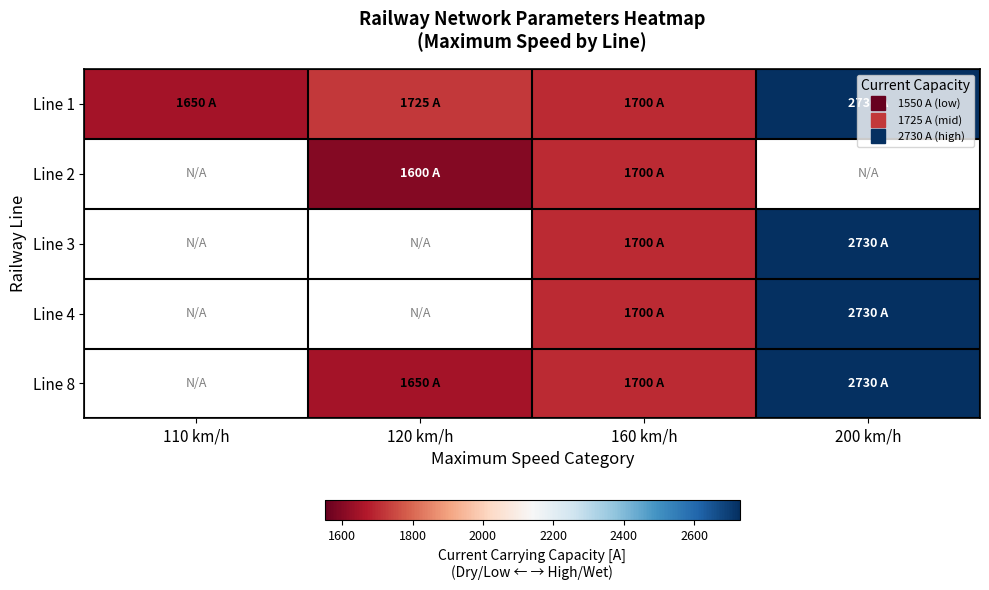

How many distinct data groups are displayed?

5